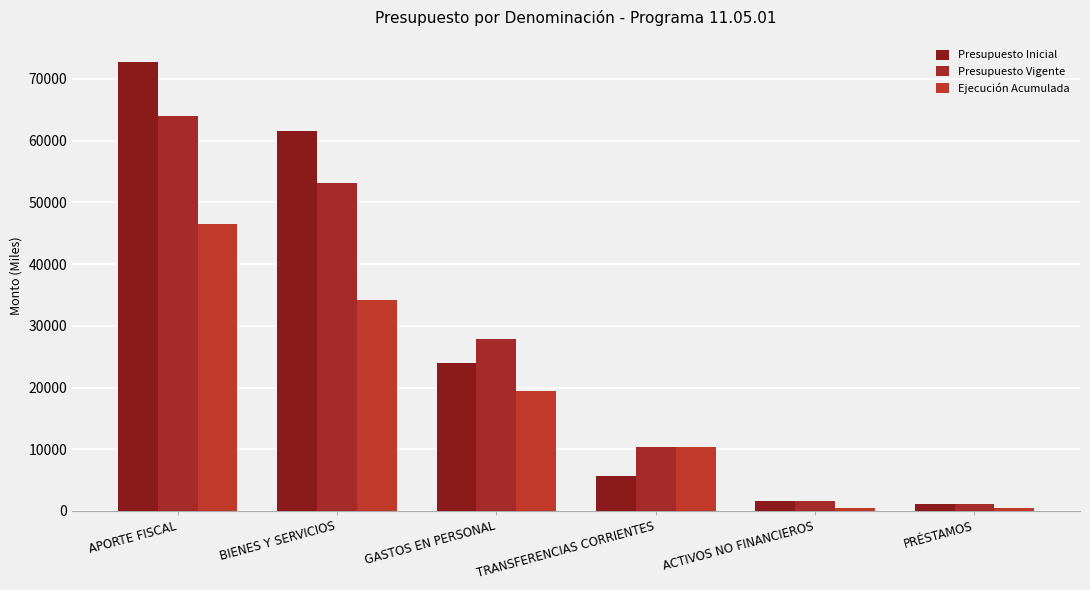

How many groups of bars are there?

6